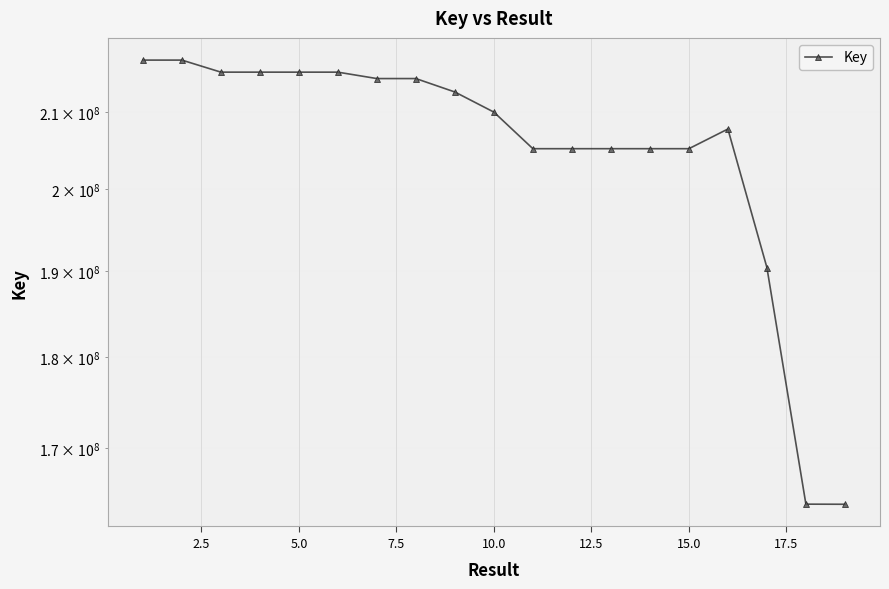

Count the number of categories in the chart.

19